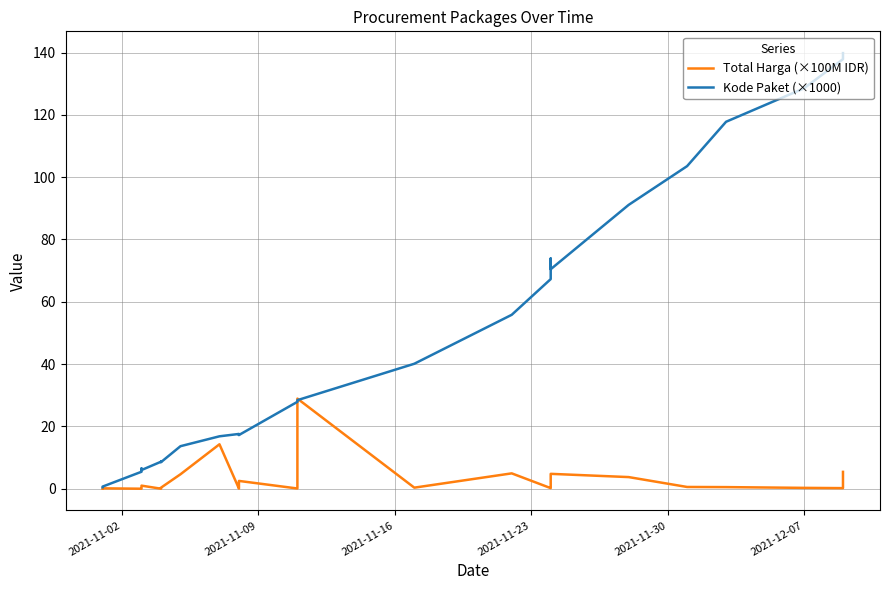

What are all the series names shown in the legend?

Total Harga (×100M IDR), Kode Paket (×1000)